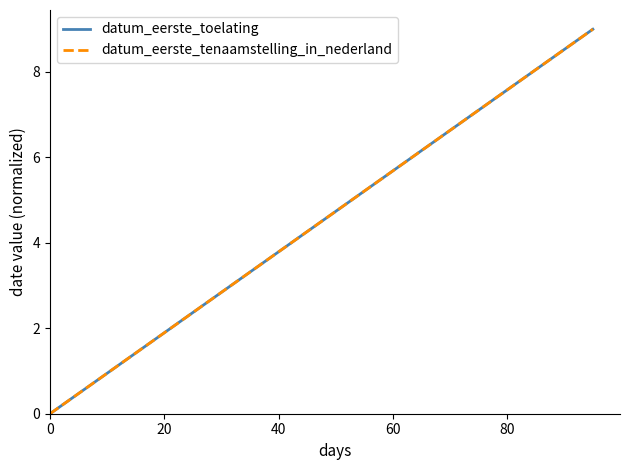

True or false: datum_eerste_toelating and datum_eerste_tenaamstelling_in_nederland intersect in this chart.

False